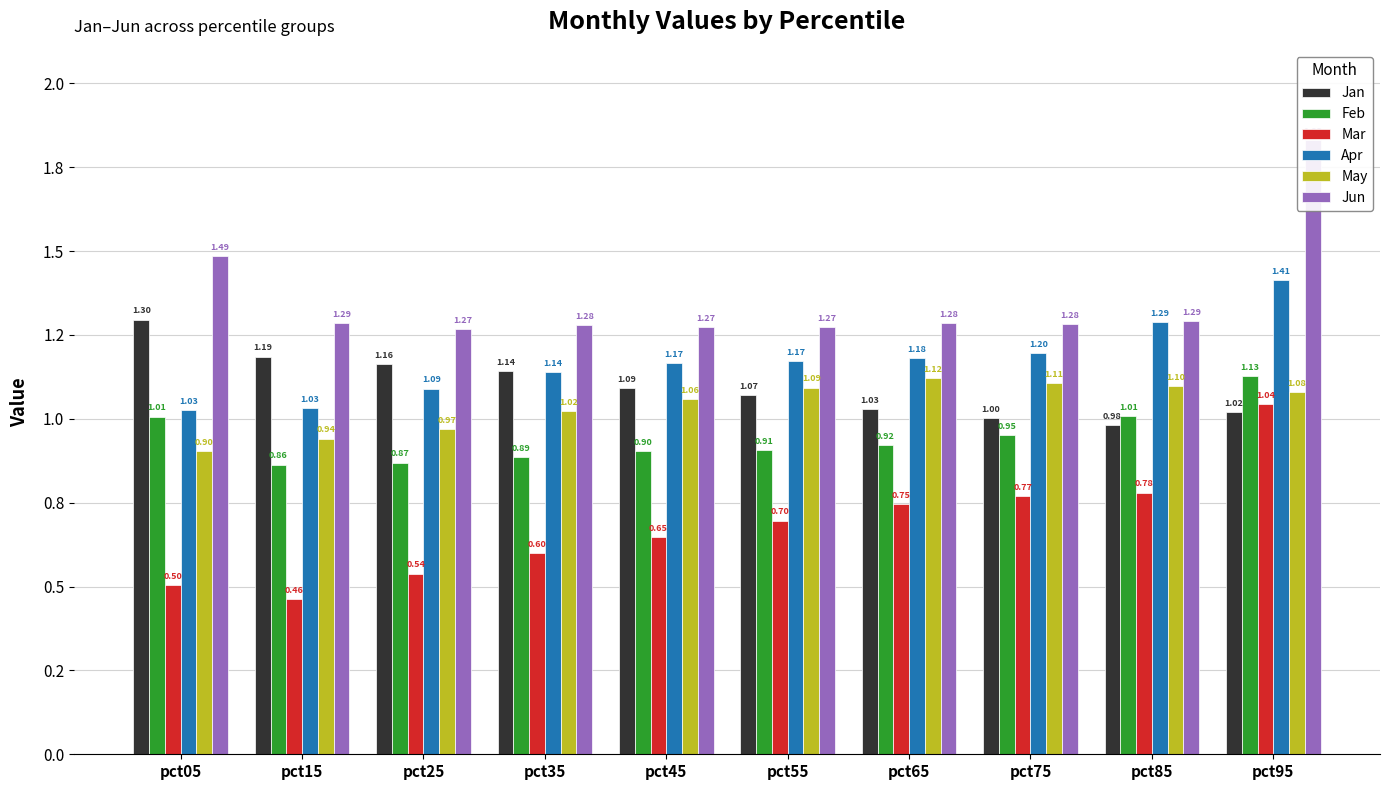

At how many categories does at least one series exceed 1?

10